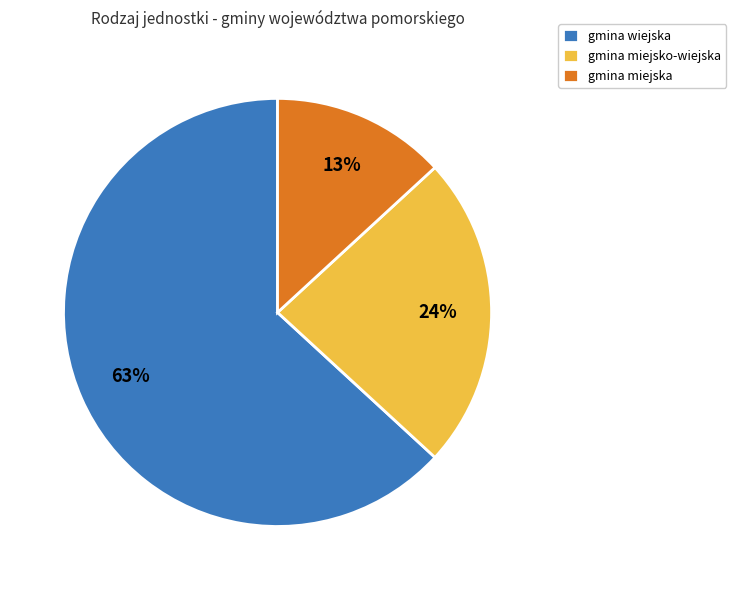

Between gmina miejska and gmina wiejska, which is larger?

gmina wiejska